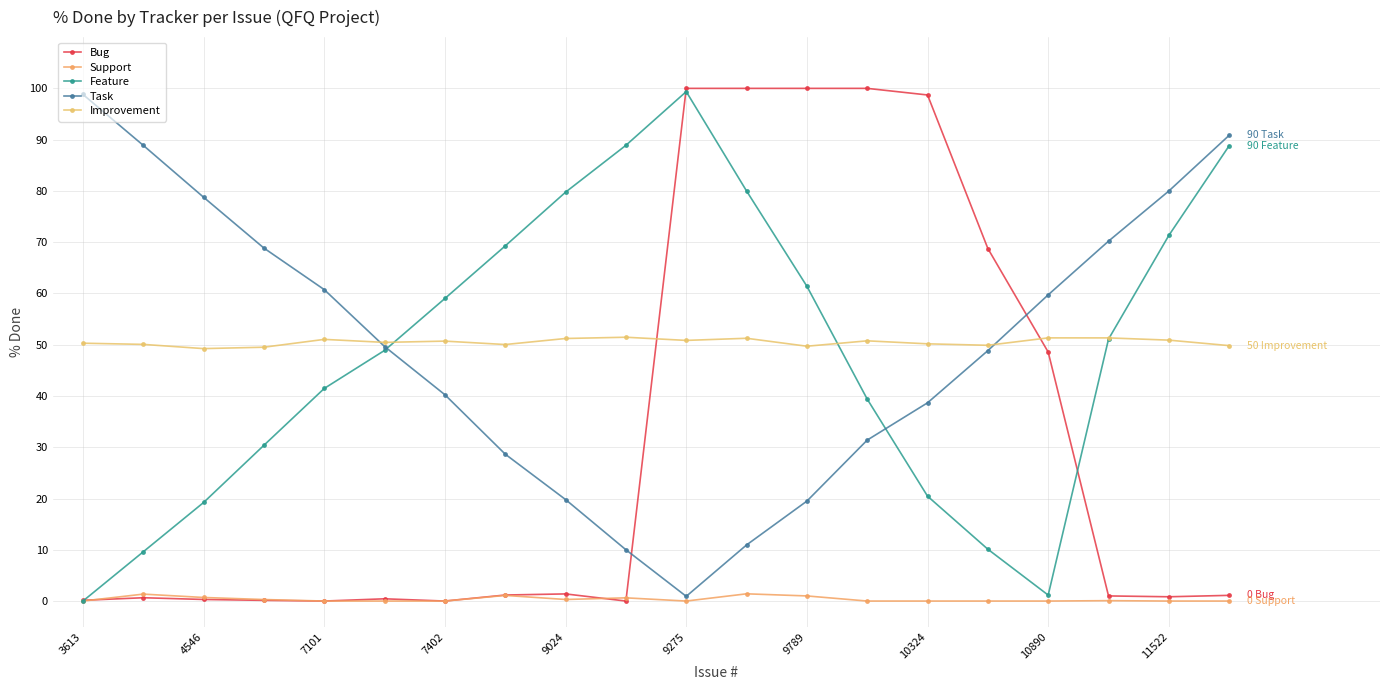

What is the average value of the Task series?

49.8